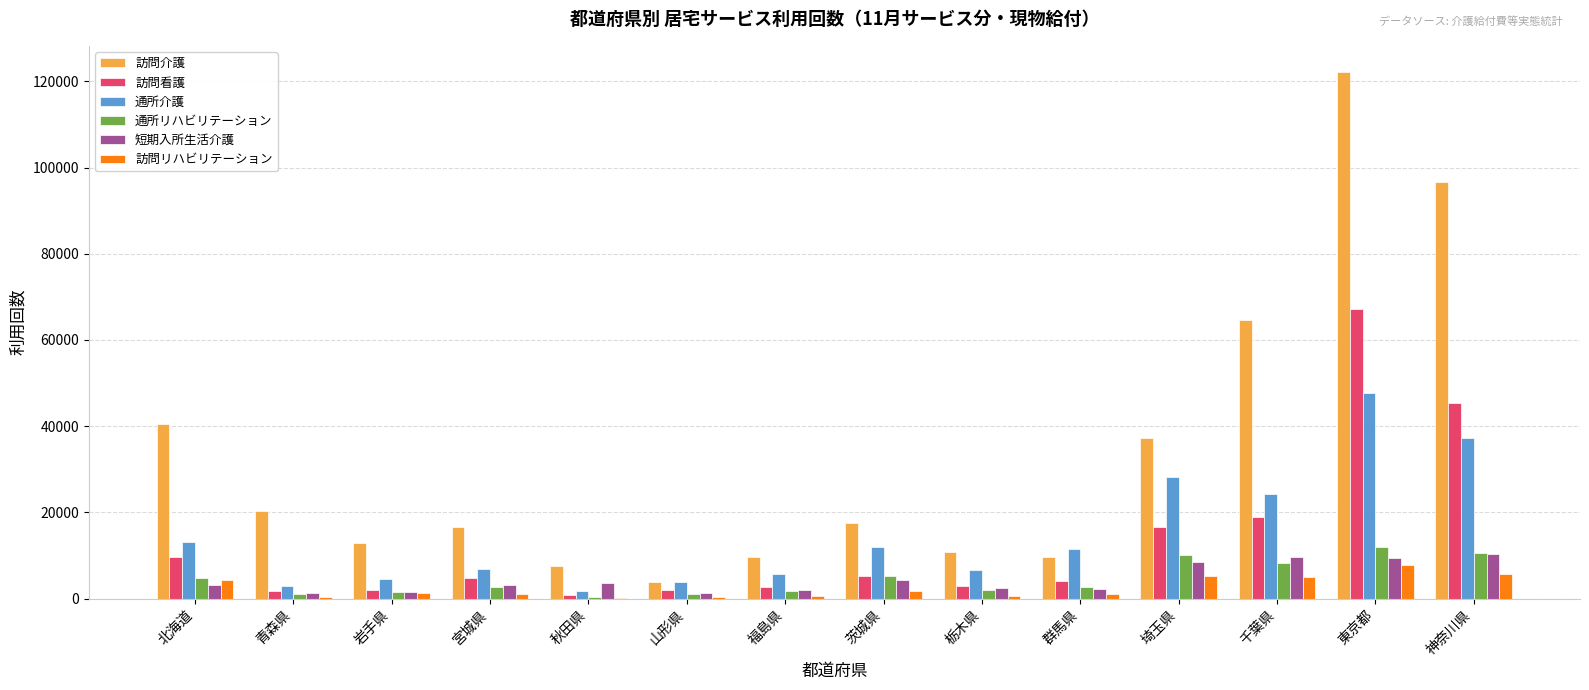

Which series has the largest total across all categories?

訪問介護